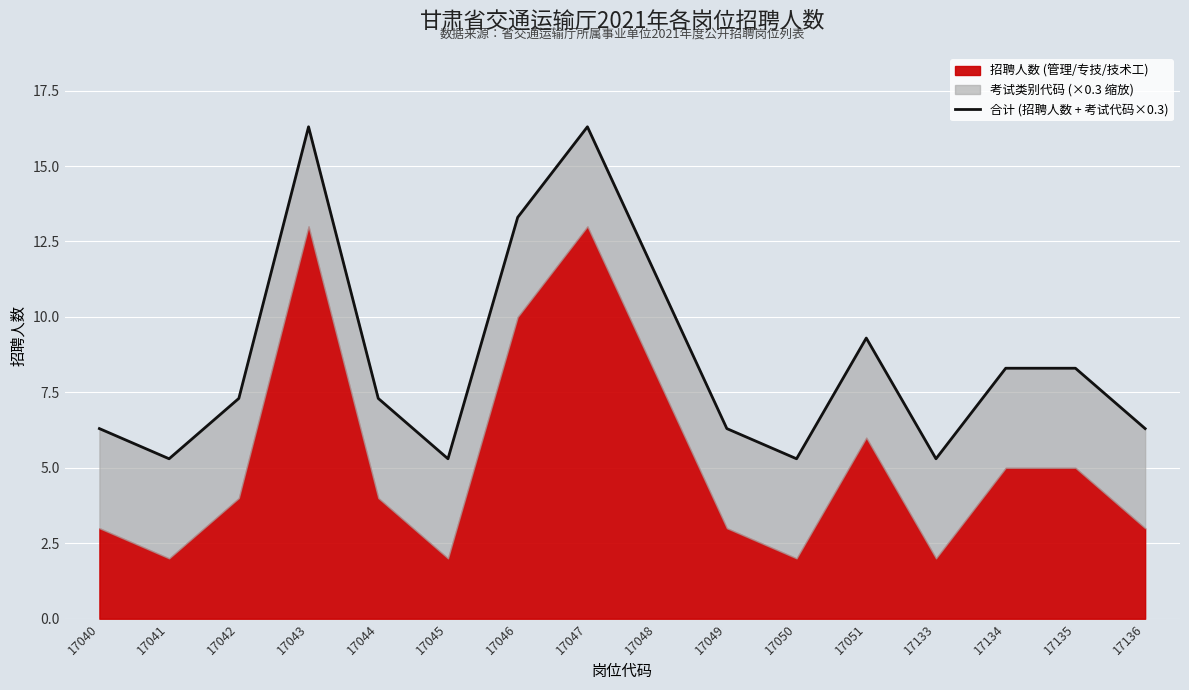

True or false: there are more than 2 points higher than both neighbors.

True